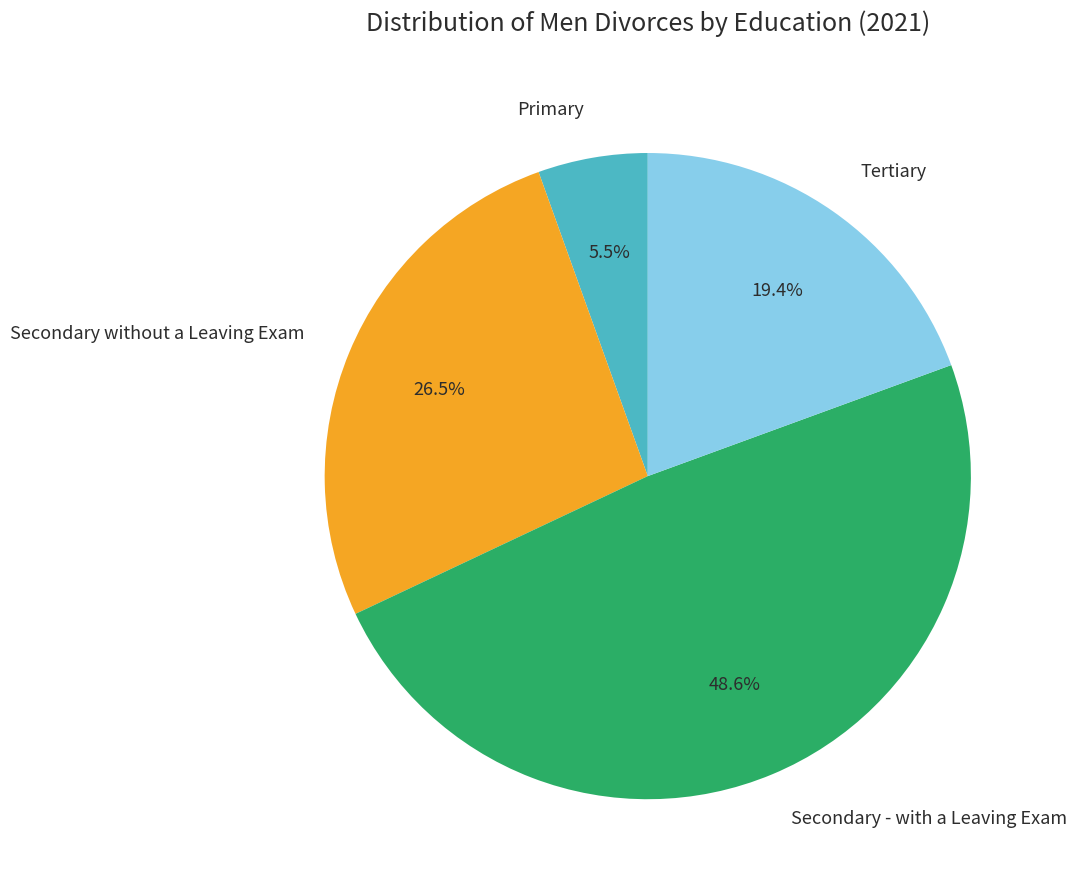

Do Primary and Tertiary together represent more than half of the pie?

No